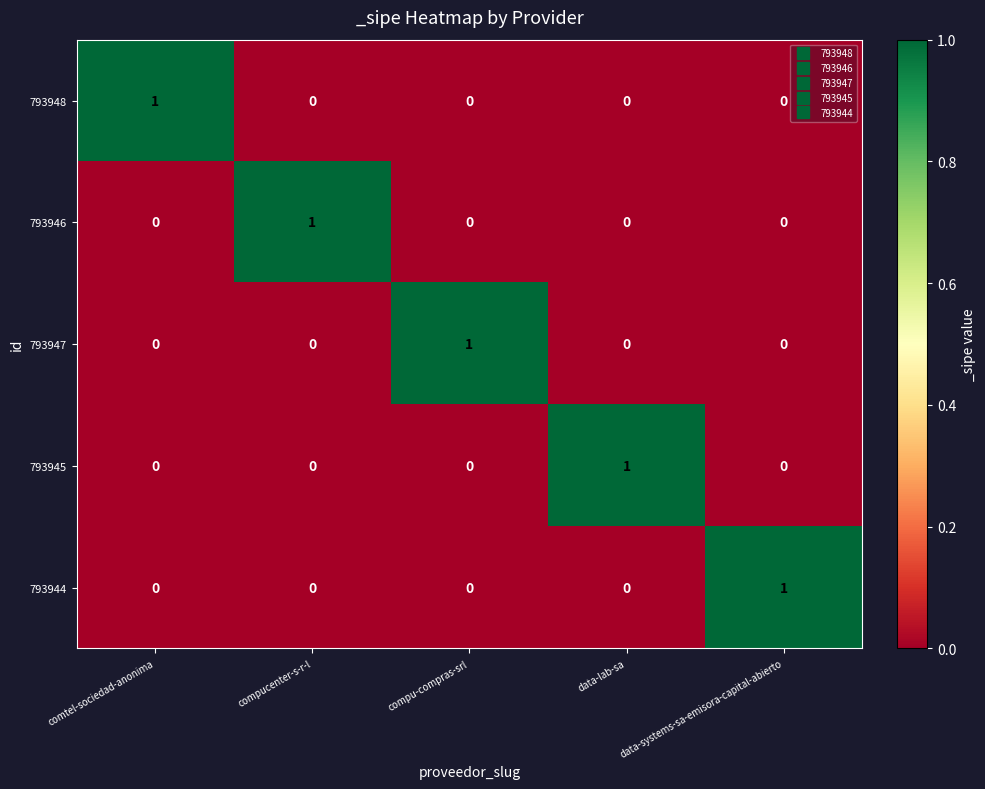

How many values in 793948 are above zero?

1